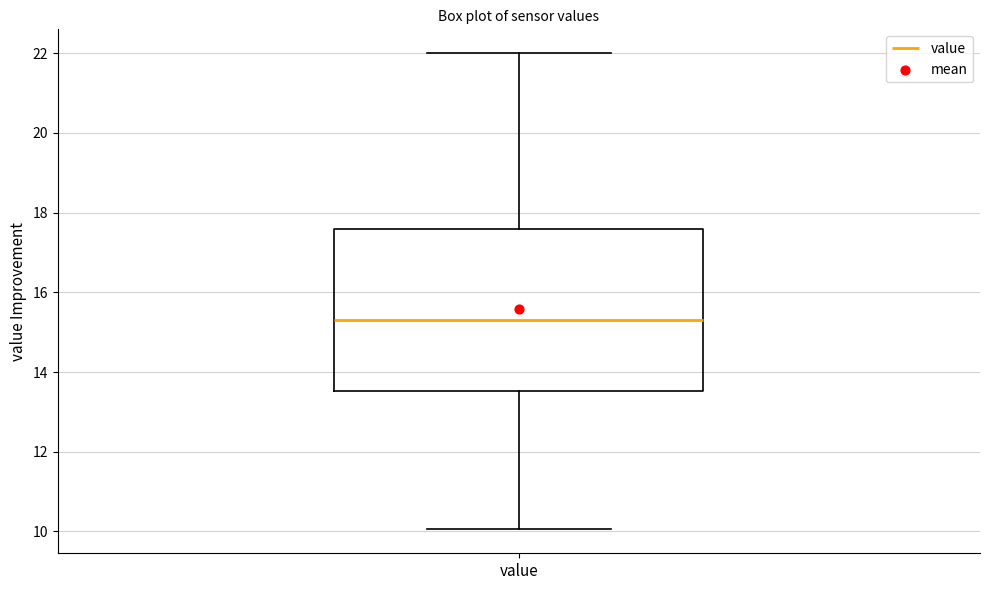

Where does the upper whisker of the box for value end on the y-axis? The values are not printed on the chart, so give them approximately, as read against the axis.

22.0